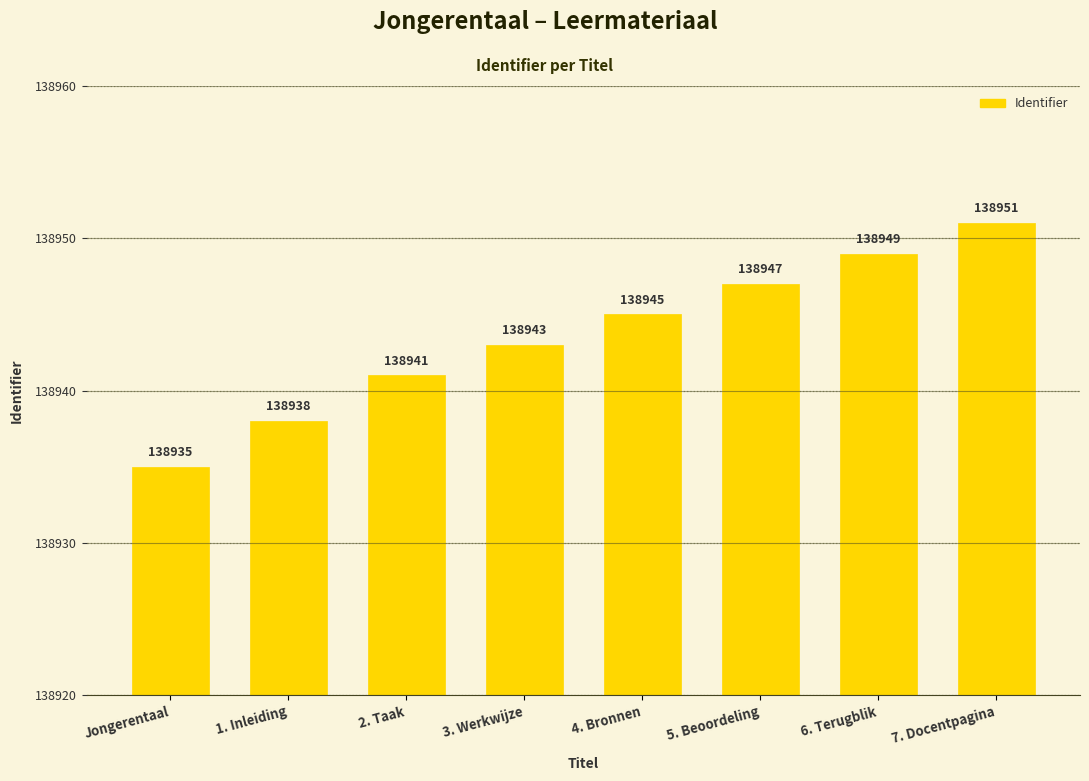

What is the average value?

138944